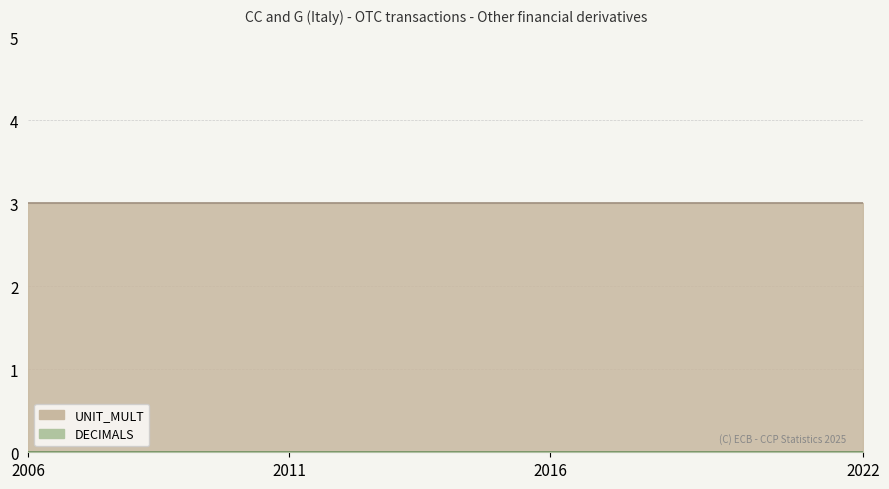

True or false: UNIT_MULT and DECIMALS intersect in this chart.

False